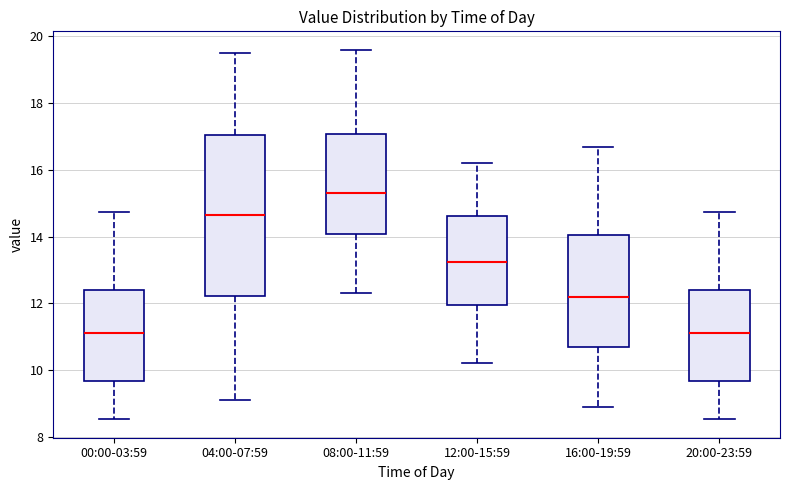

Comparing the boxes themselves (not the whiskers), which one is the tallest?

04:00-07:59